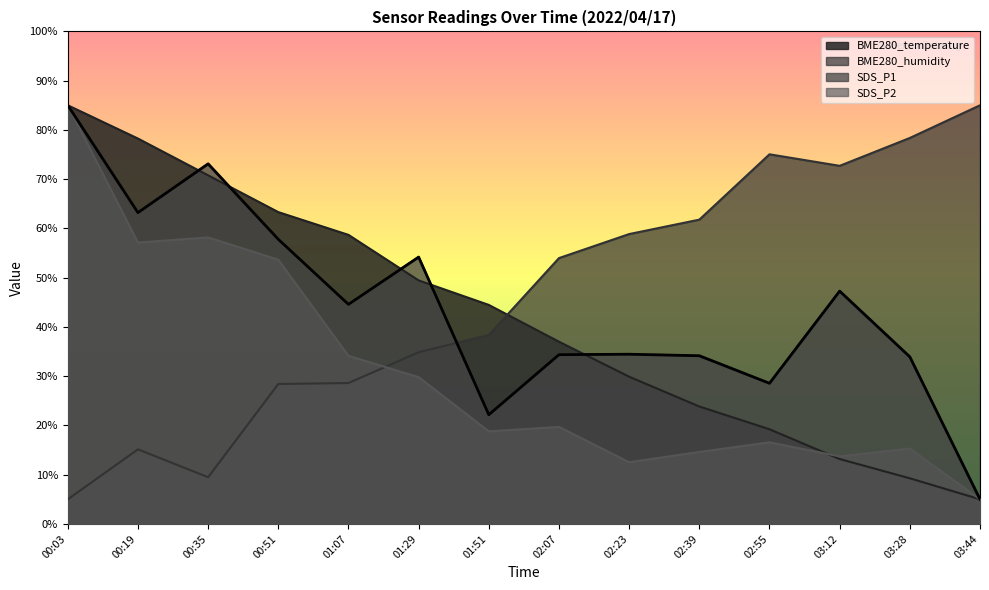

List the labels in order of SDS_P2 value, smallest first.

03:44, 02:23, 03:12, 02:39, 03:28, 02:55, 01:51, 02:07, 01:29, 01:07, 00:51, 00:19, 00:35, 00:03